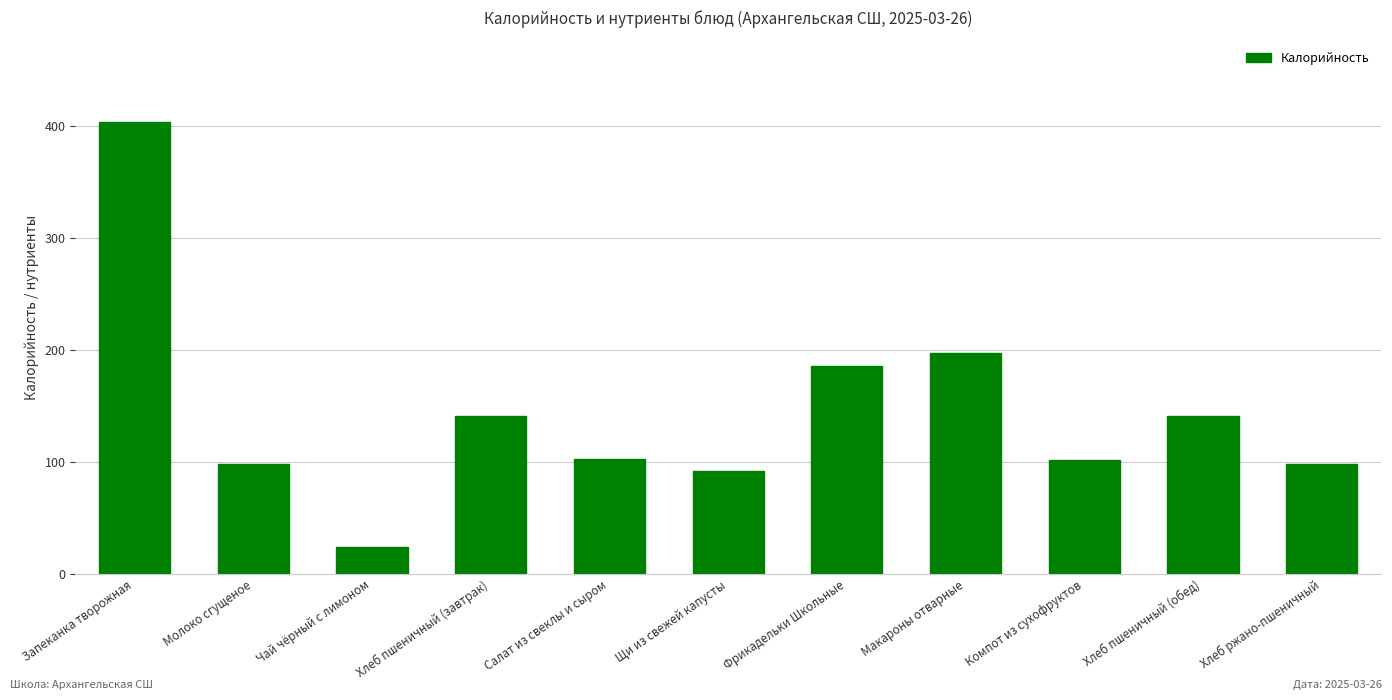

What is the difference between the second highest and second lowest values?

104.6